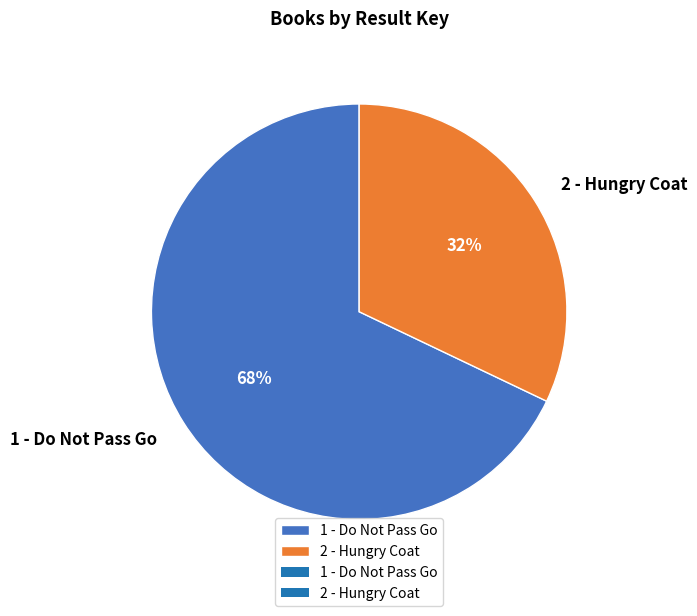

Is it true that 1 - Do Not Pass Go is 58% of the pie?

False